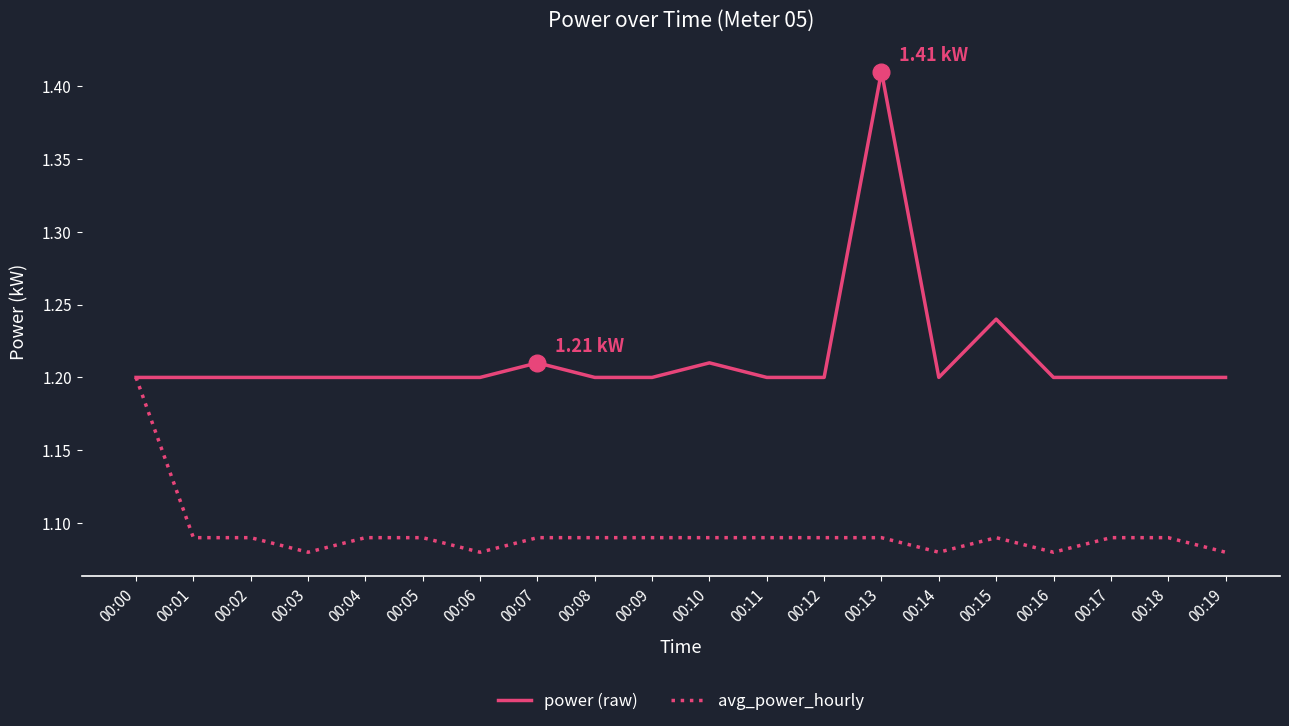

What is the sum of the avg_power_hourly values at 00:07 and 00:12?

2.2